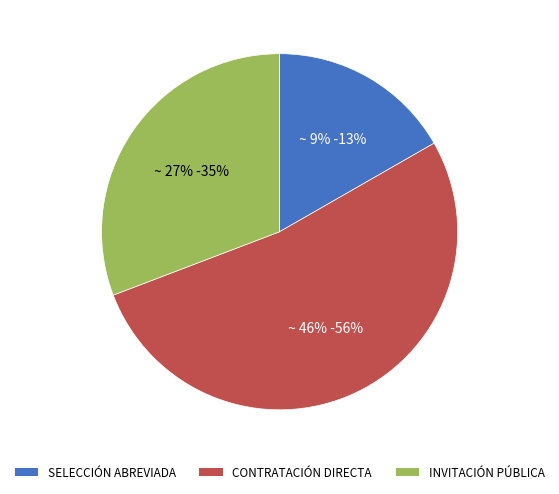

The INVITACIÓN PÚBLICA slice represents 21% of the pie. True or false?

False